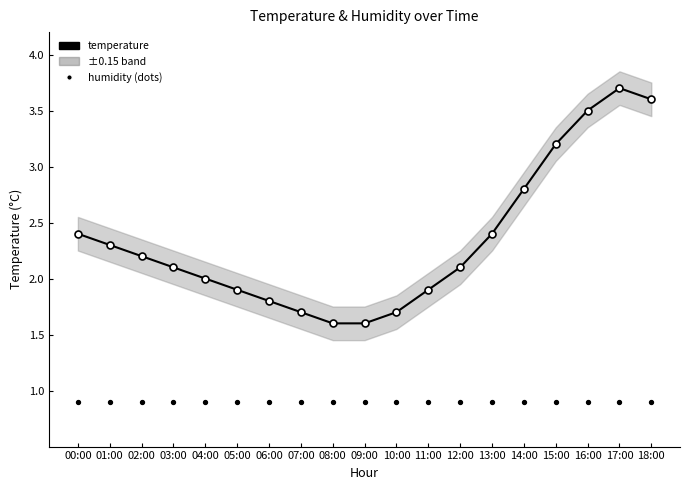

At how many categories does at least one series exceed 1?

19